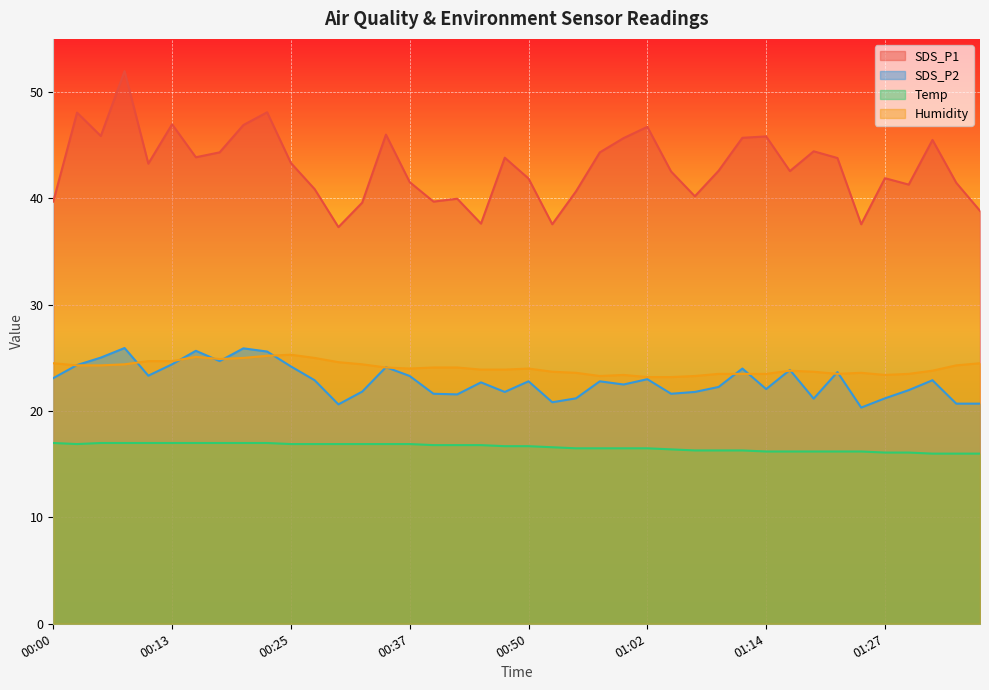

Is it true that SDS_P2 equals 21.6 at 00:40?

True